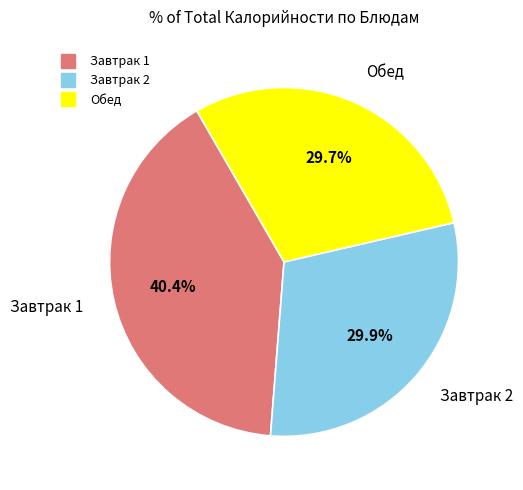

Is there any slice that represents more than half of the pie?

No